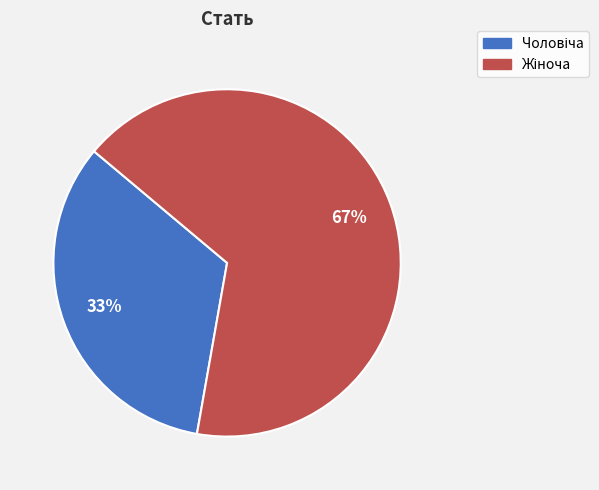

Is there a majority slice in this chart?

Yes